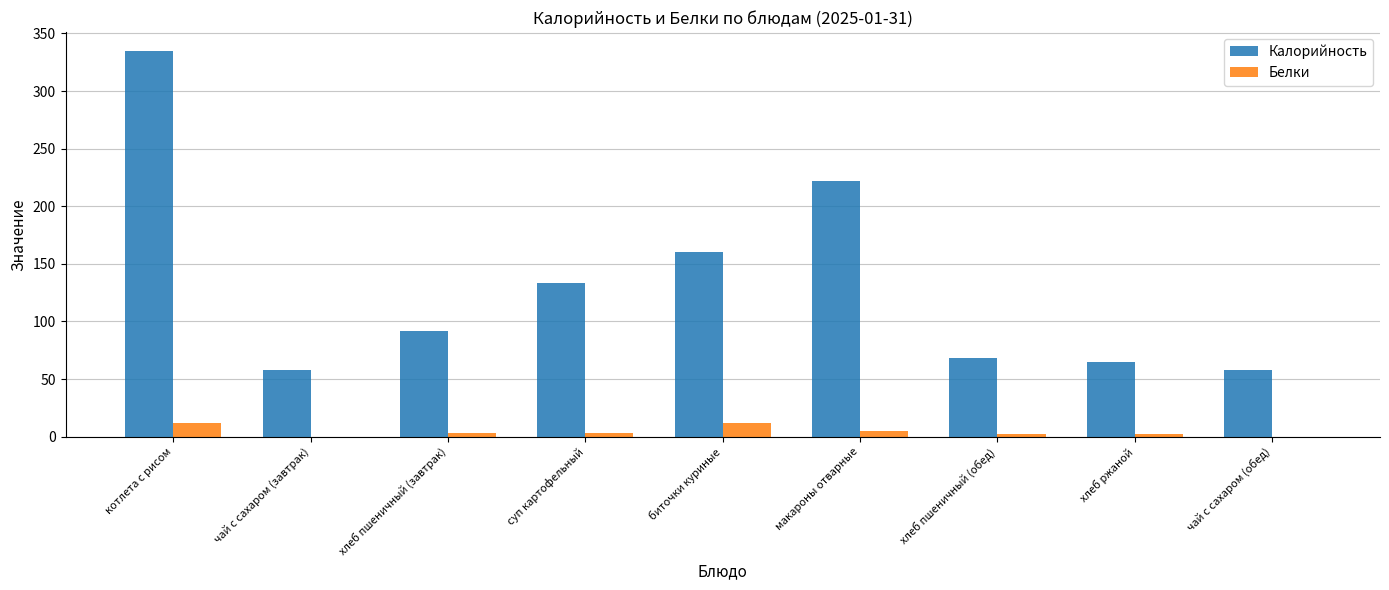

What is the sum of all Белки values?

39.3